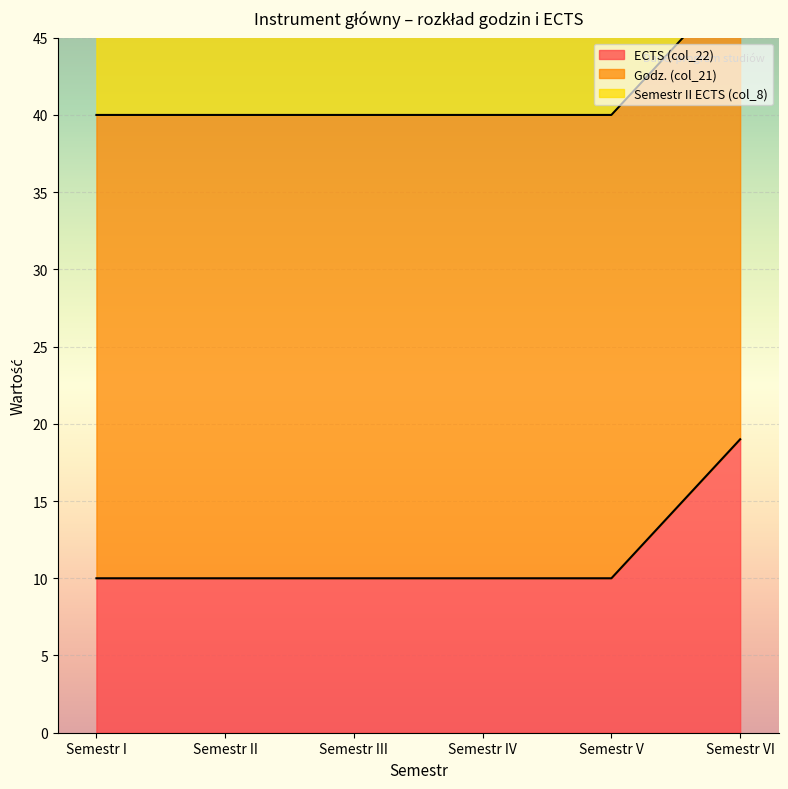

The value of Semestr II ECTS (col_8) at Semestr VI is 74. True or false?

False